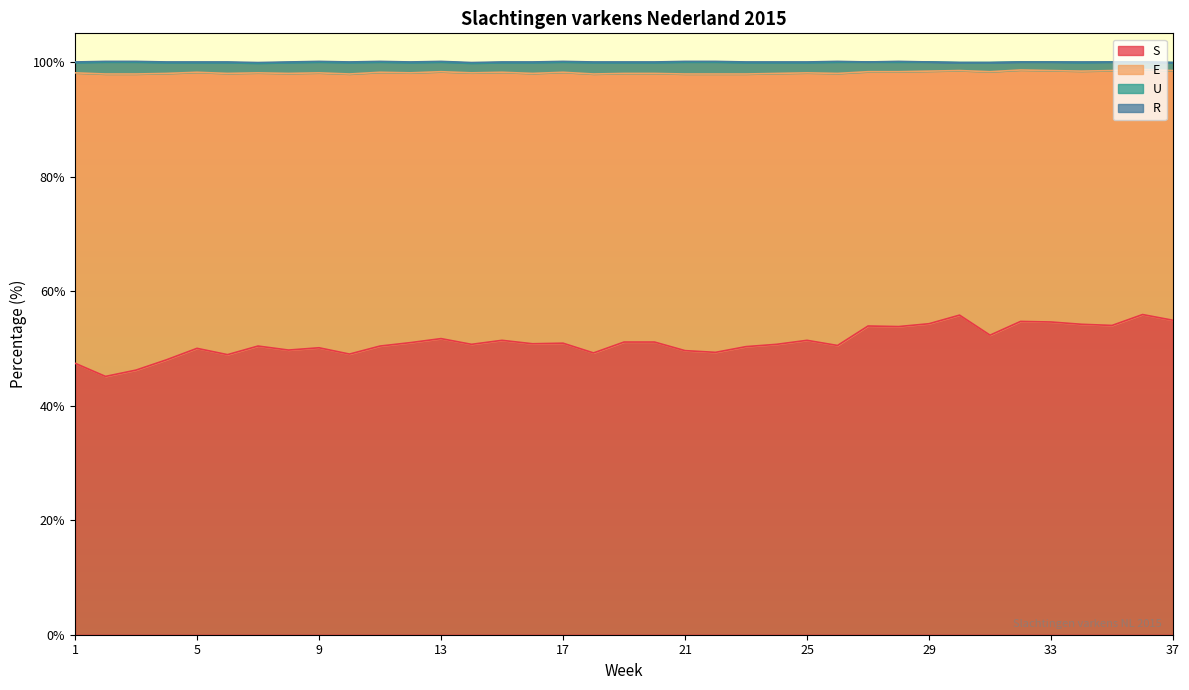

At which label does S first exceed 50?

7